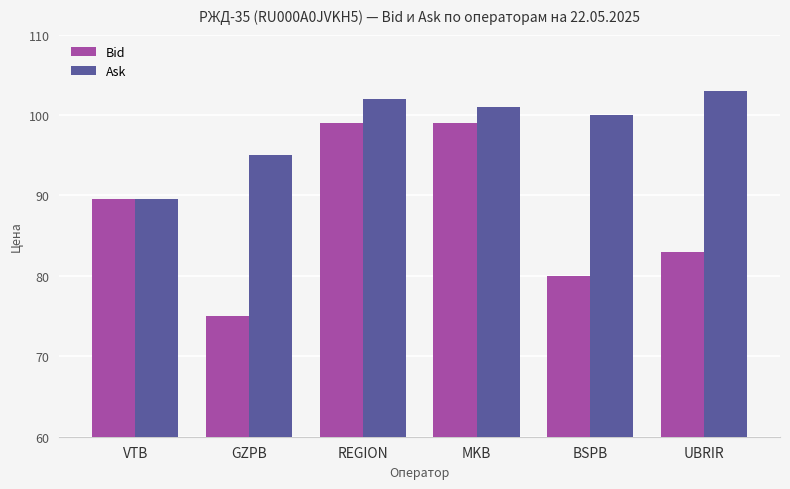

List the series in order of their overall mean, highest first.

Ask, Bid